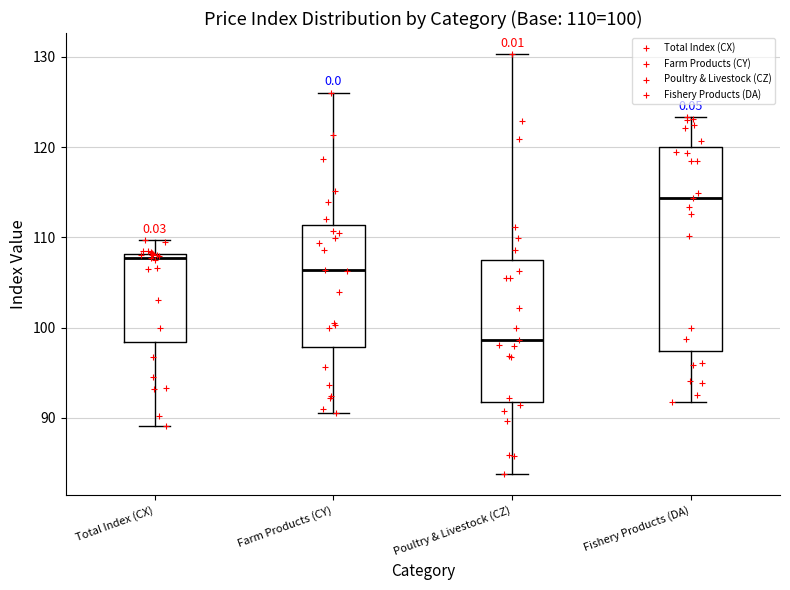

Which box has the highest median line?

Fishery Products (DA)